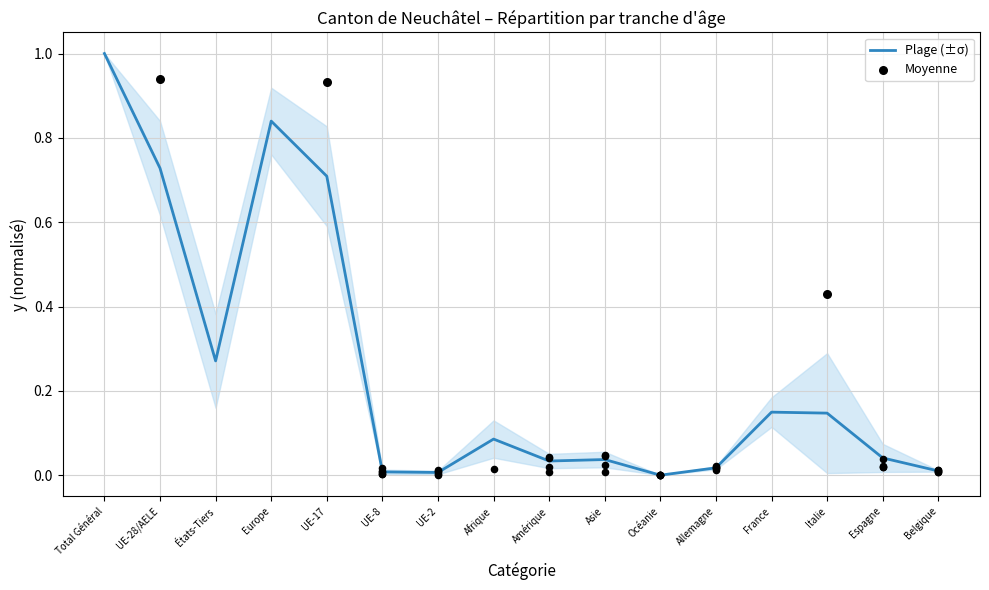

What is the change in value from UE-2 to Afrique?

+0.1